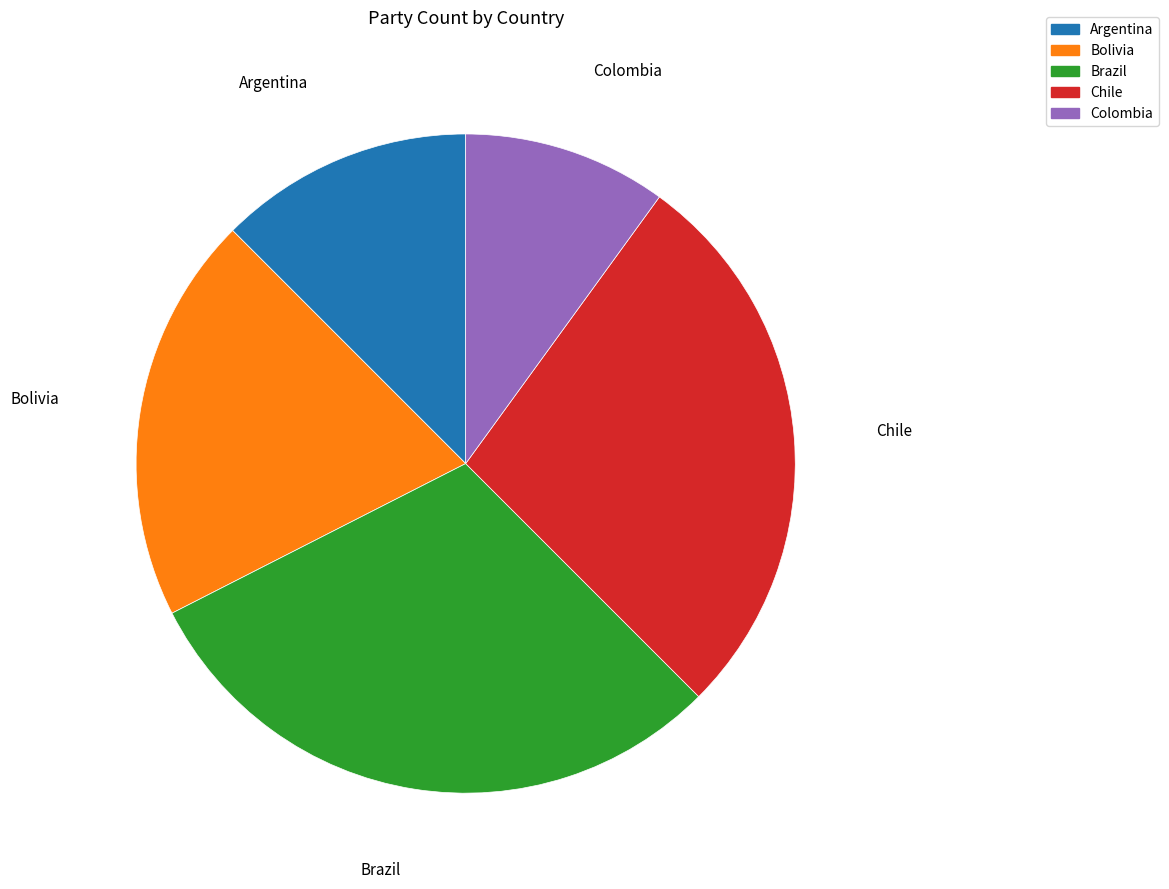

Is there any slice that represents more than half of the pie?

No